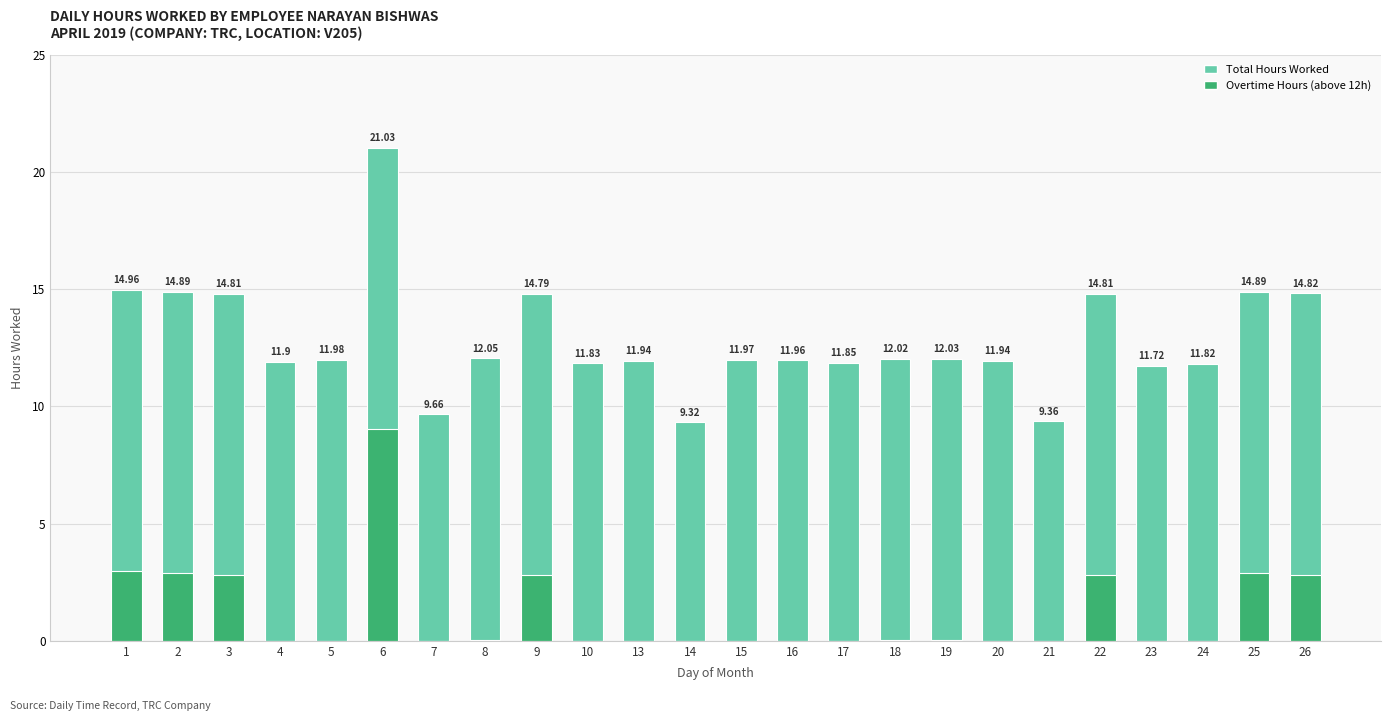

The value of Overtime Hours (above 12h) at 10 is -4.6. True or false?

False